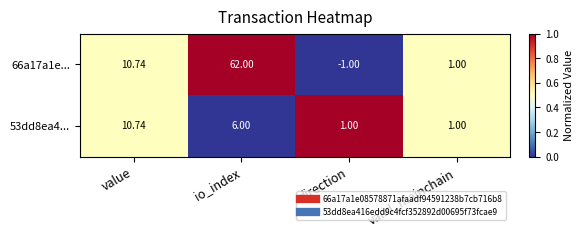

Count the number of data series in this chart.

2